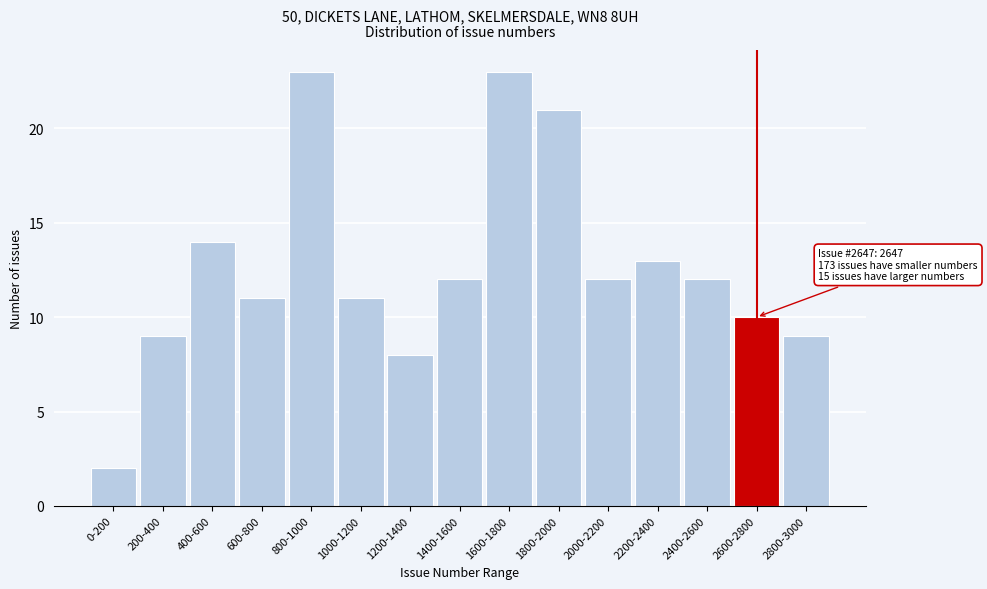

Reading left to right, transcribe all the data shown in this chart.

2	9	14	11	23	11	8	12	23	21	12	13	12	10	9